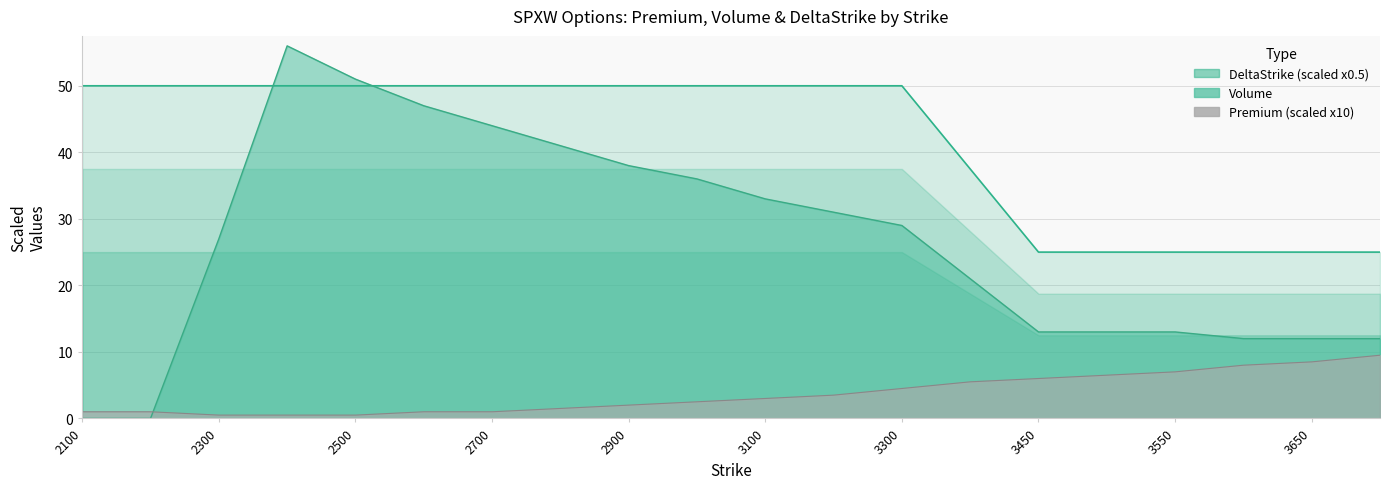

Reading right to left, extract all data points from this chart.

Premium: 3700=9.5	3650=8.5	3600=8.0	3550=7.0	3500=6.5	3450=6.0	3400=5.5	3300=4.5	3200=3.5	3100=3.0	3000=2.5	2900=2.0	2800=1.5	2700=1.0	2600=1.0	2500=0.5	2400=0.5	2300=0.5	2200=1.0	2100=1.0
Volume: 3700=12.0	3650=12.0	3600=12.0	3550=13.0	3500=13.0	3450=13.0	3400=21.0	3300=29.0	3200=31.0	3100=33.0	3000=36.0	2900=38.0	2800=41.0	2700=44.0	2600=47.0	2500=51.0	2400=56.0	2300=27.0	2200=0.0	2100=0.0
DeltaStrike: 3700=25.0	3650=25.0	3600=25.0	3550=25.0	3500=25.0	3450=25.0	3400=37.5	3300=50.0	3200=50.0	3100=50.0	3000=50.0	2900=50.0	2800=50.0	2700=50.0	2600=50.0	2500=50.0	2400=50.0	2300=50.0	2200=50.0	2100=50.0